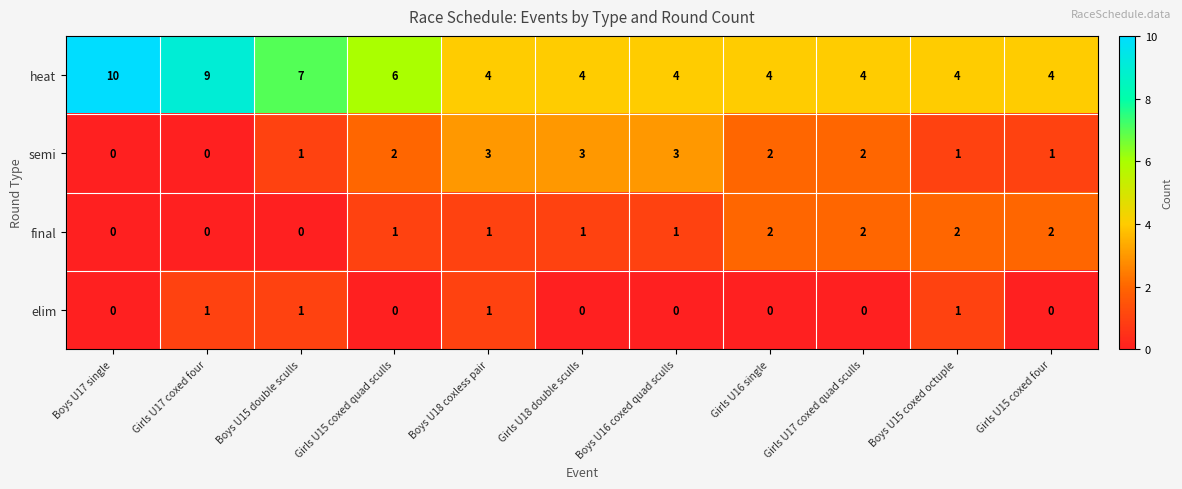

At which category does the chart reach its peak across all series?

Boys U17 single